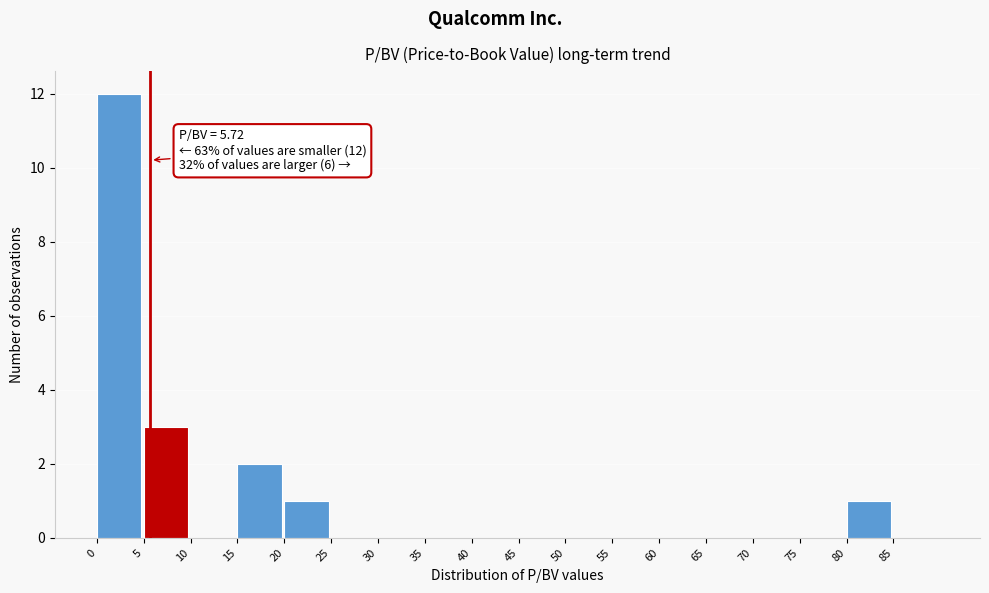

Which range on the x-axis has the tallest bar?

0 to 5